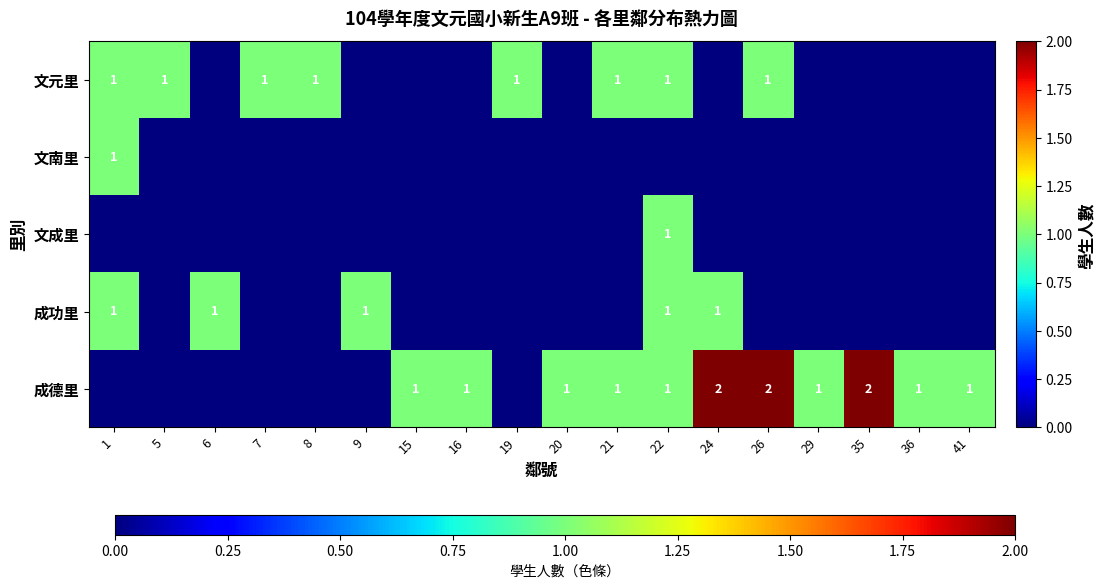

Is it true that 文元里 equals 1 at 7?

True